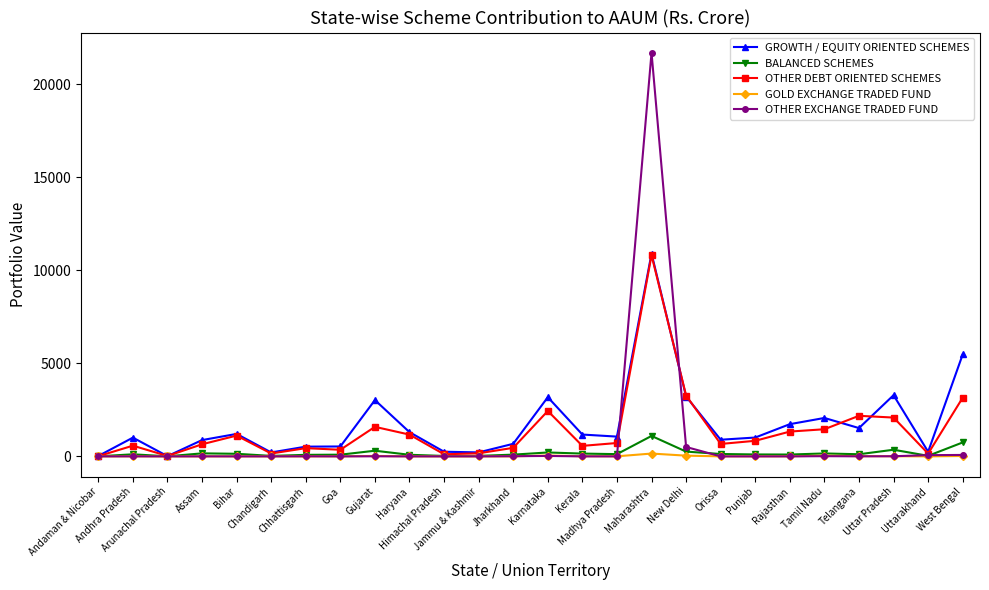

True or false: GOLD EXCHANGE TRADED FUND has a value of 152.1 at Maharashtra.

True